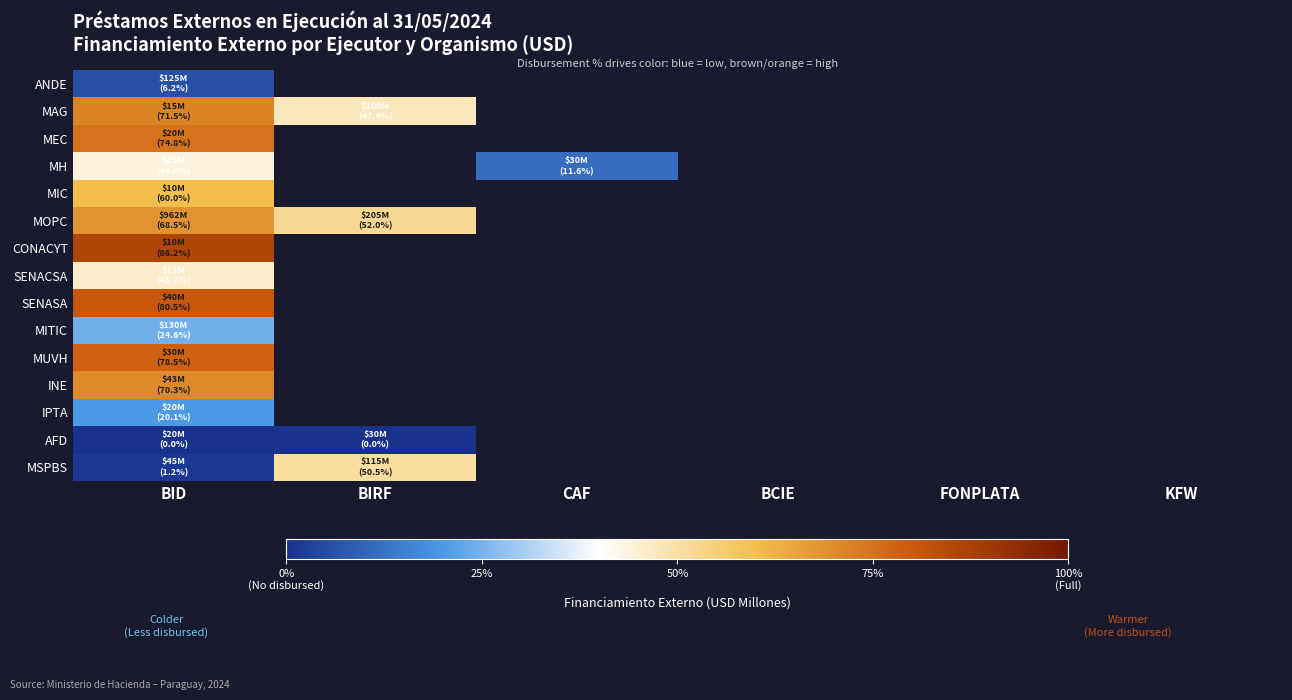

What is the greatest value displayed?

0.9